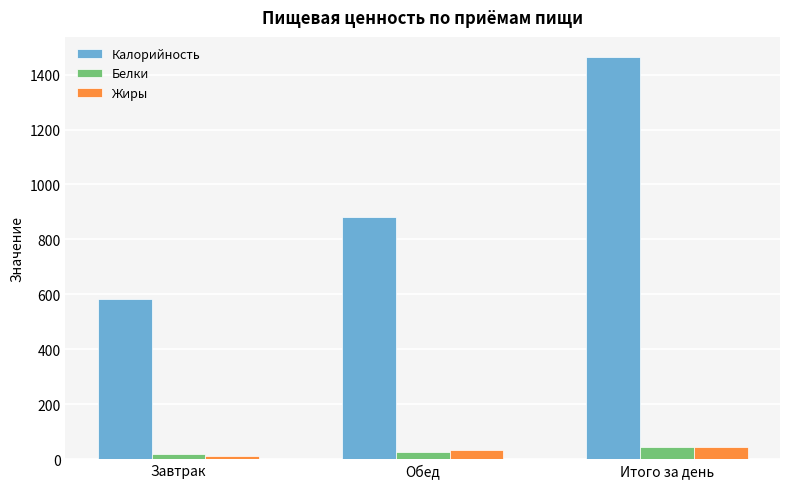

Reading left to right, list all the values displayed in this chart.

Калорийность: Завтрак=583.4	Обед=880.9	Итого за день=1464.3
Белки: Завтрак=17.0	Обед=26.9	Итого за день=43.9
Жиры: Завтрак=12.2	Обед=32.4	Итого за день=44.6